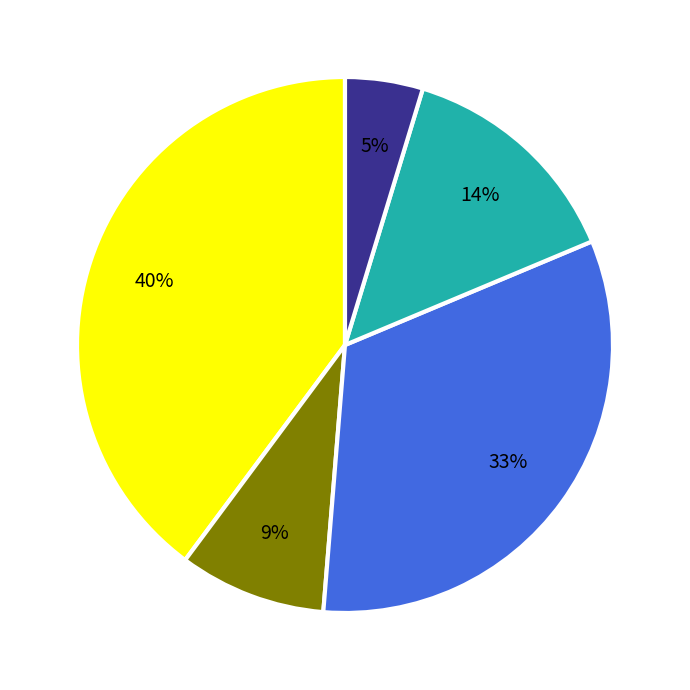

To the nearest percent, what is the difference between the largest and smallest slice percentages?

35%